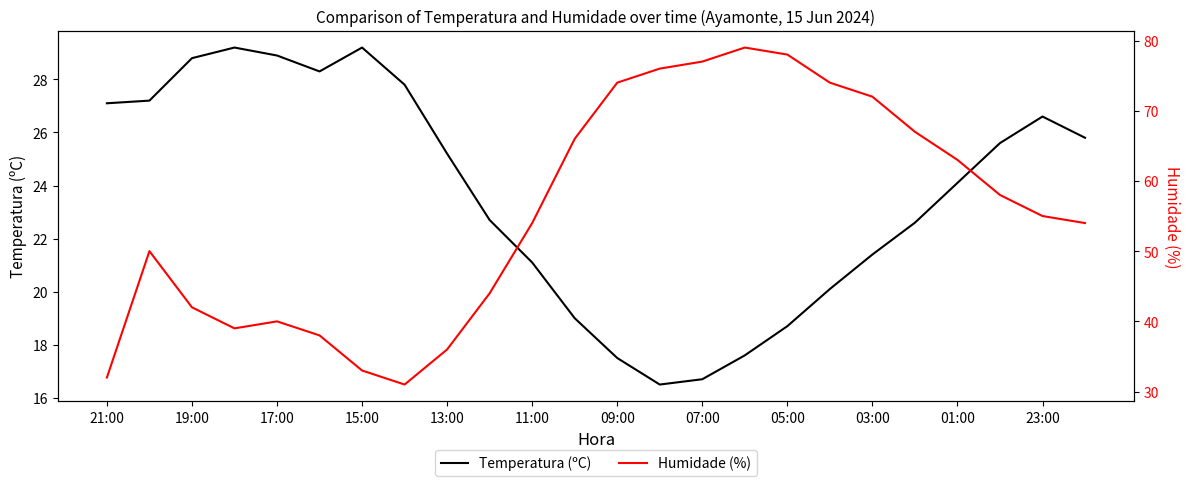

True or false: Temperatura (ºC) and Humidade (%) cross at least once.

False